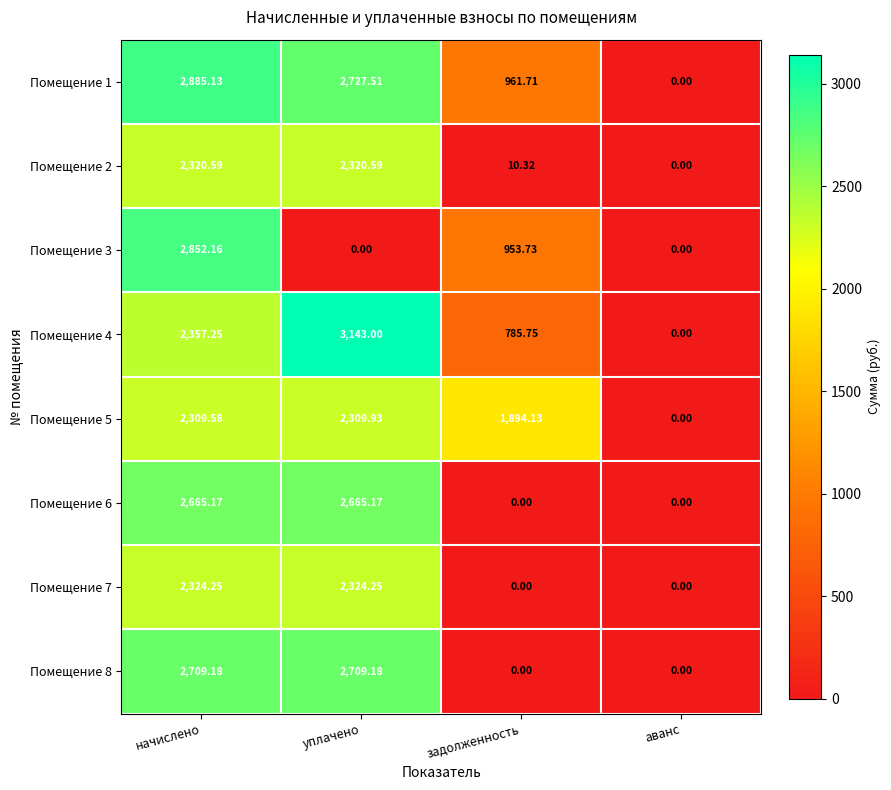

At which category does the chart reach its peak across all series?

уплачено